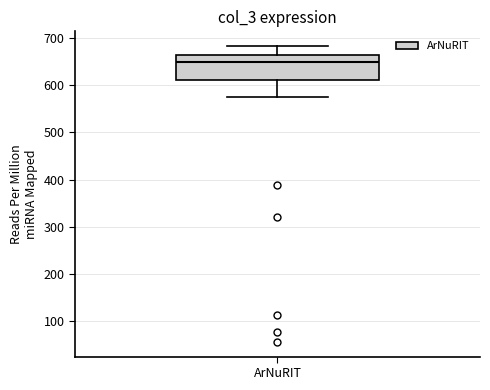

Read this box plot against the y-axis: the position of the median line, the range covered by the box, and the ends of both whiskers. The values are not printed on the chart, so give them approximately, as read against the axis.

median 650, box 610 to 660, whiskers 570 to 680